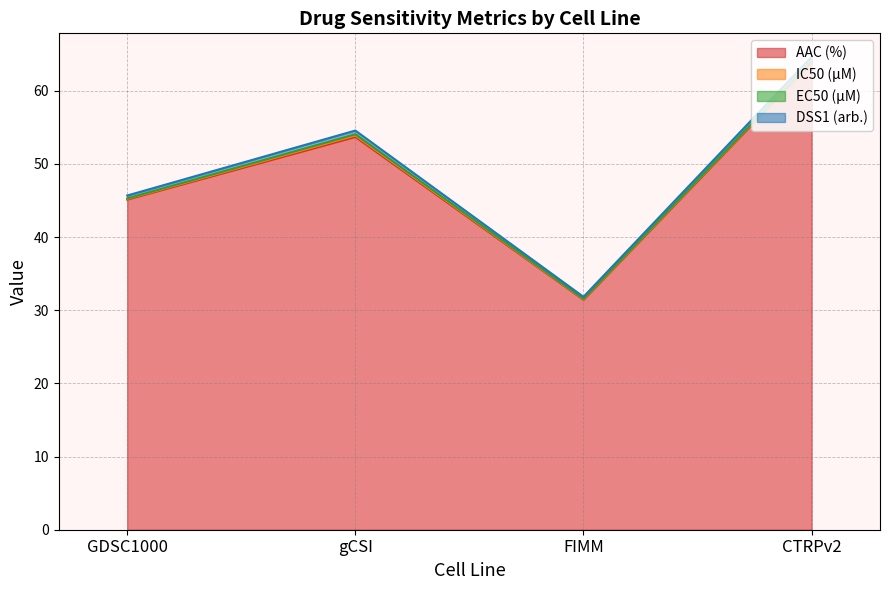

At which category is the sum across all series the highest?

CTRPv2